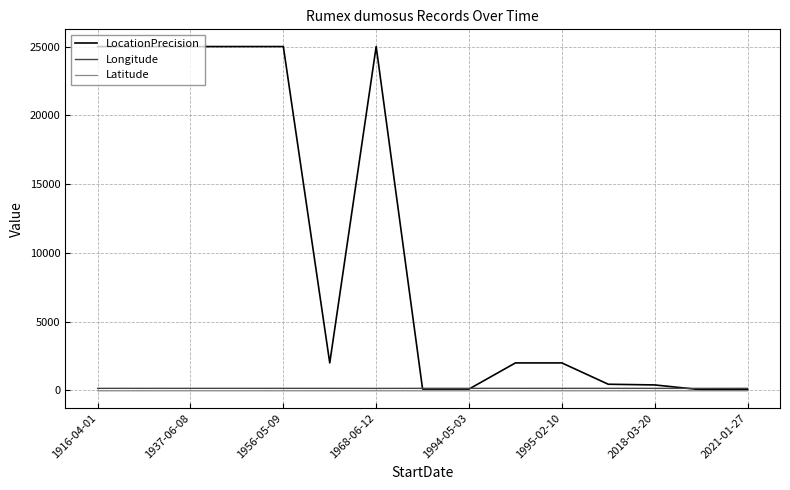

What is the difference between the maximum and minimum values in the Longitude series?

3.6